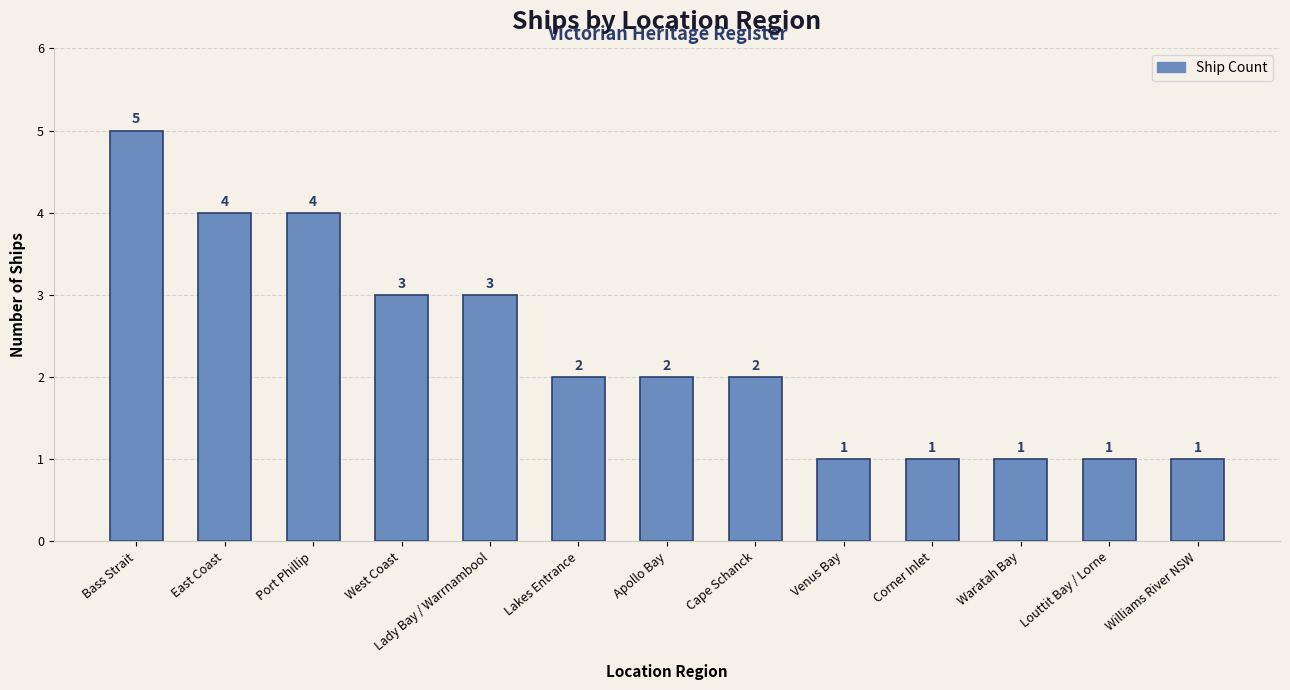

Does the chart contain stacked bars?

No